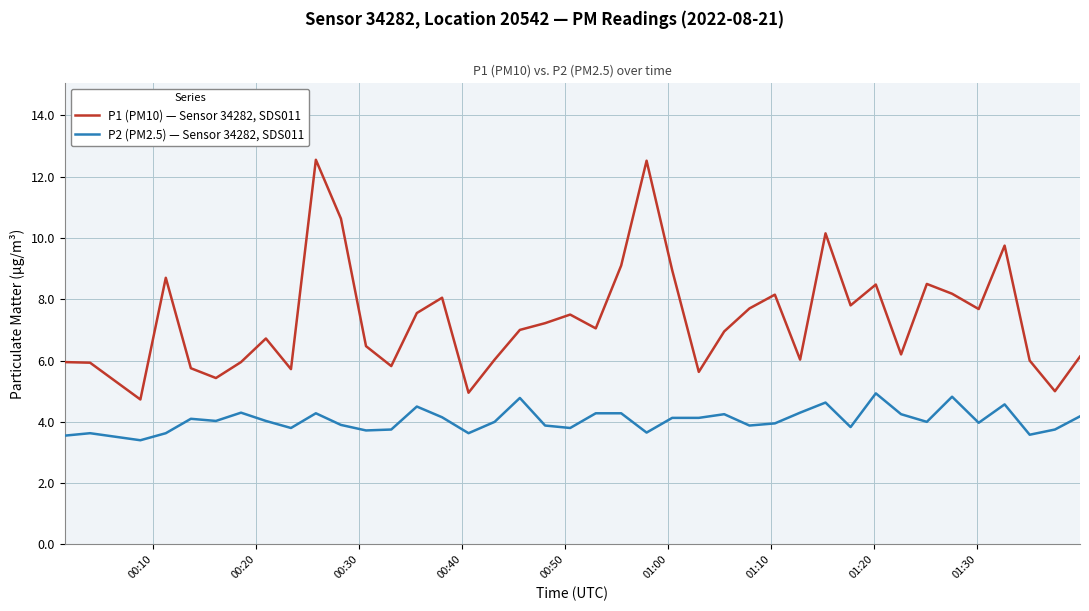

True or false: P2 (PM2.5) — Sensor 34282, SDS011 and P1 (PM10) — Sensor 34282, SDS011 cross at least once.

False